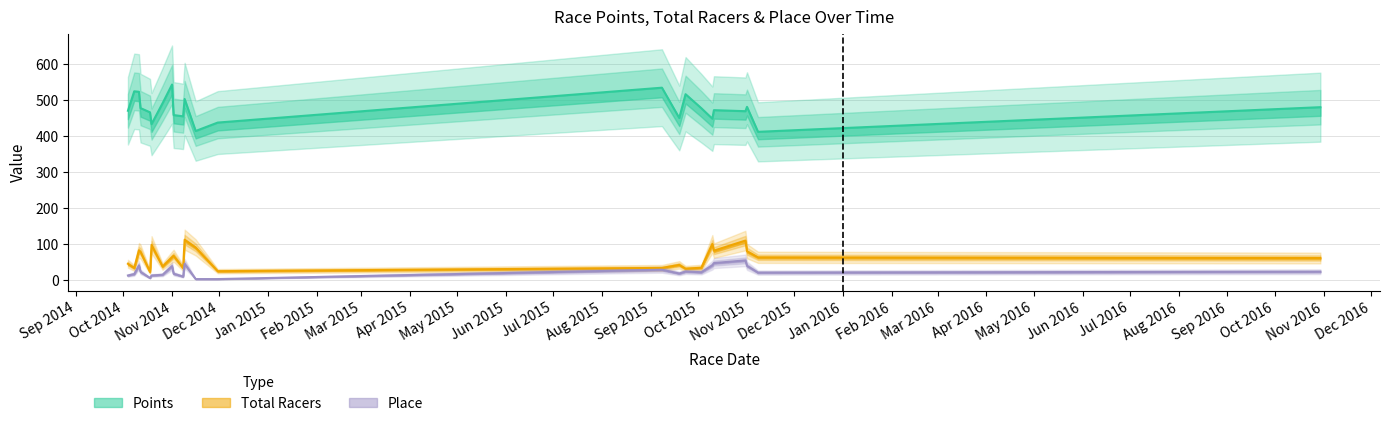

Does the chart have visible grid lines?

Yes